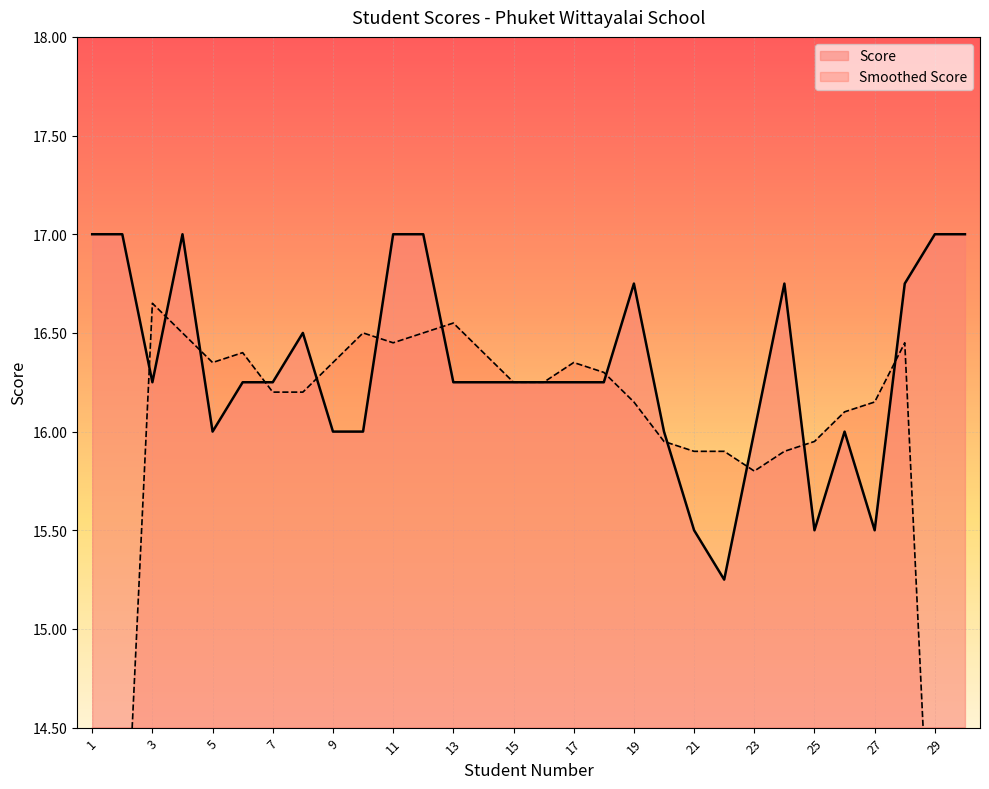

True or false: there are more than 2 points higher than both neighbors.

True